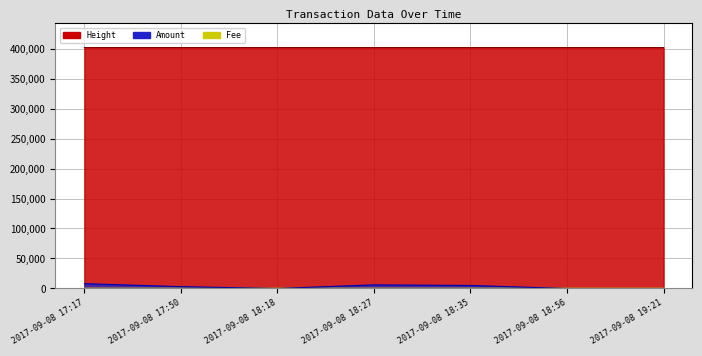

The value of Height at 2017-09-08 17:17 is 659305. True or false?

False